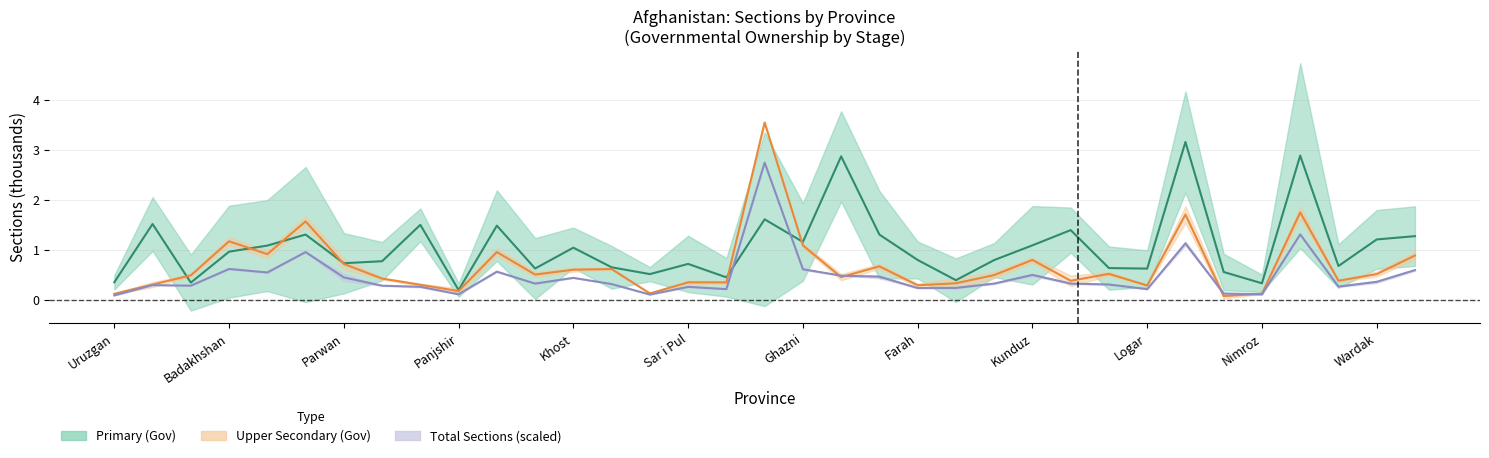

What is the label of the 7th point from the left?

Parwan